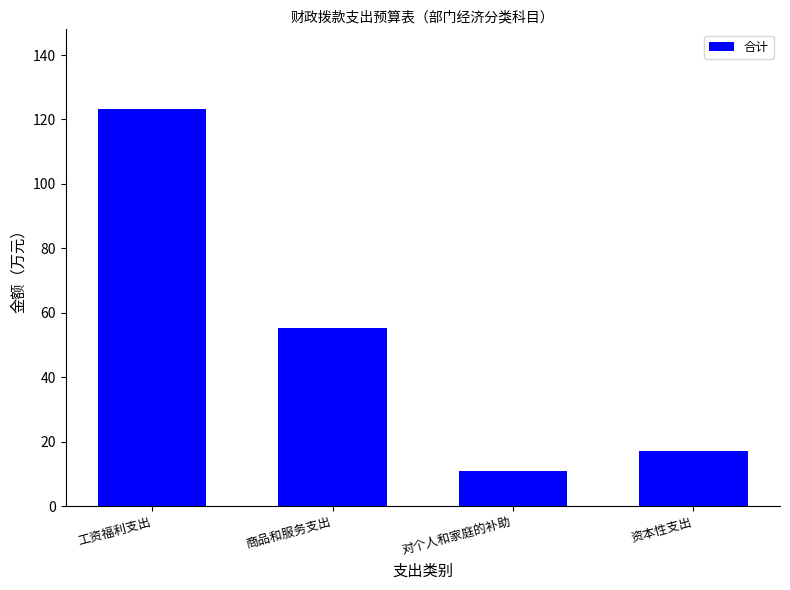

What is the sum of all values?

206.4